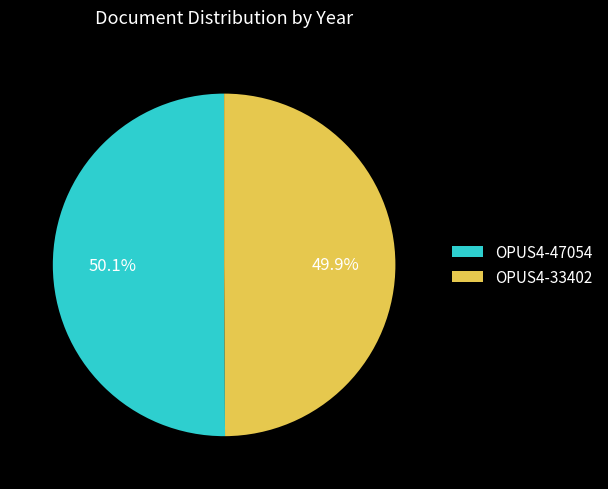

Is there any slice that represents more than half of the pie?

Yes